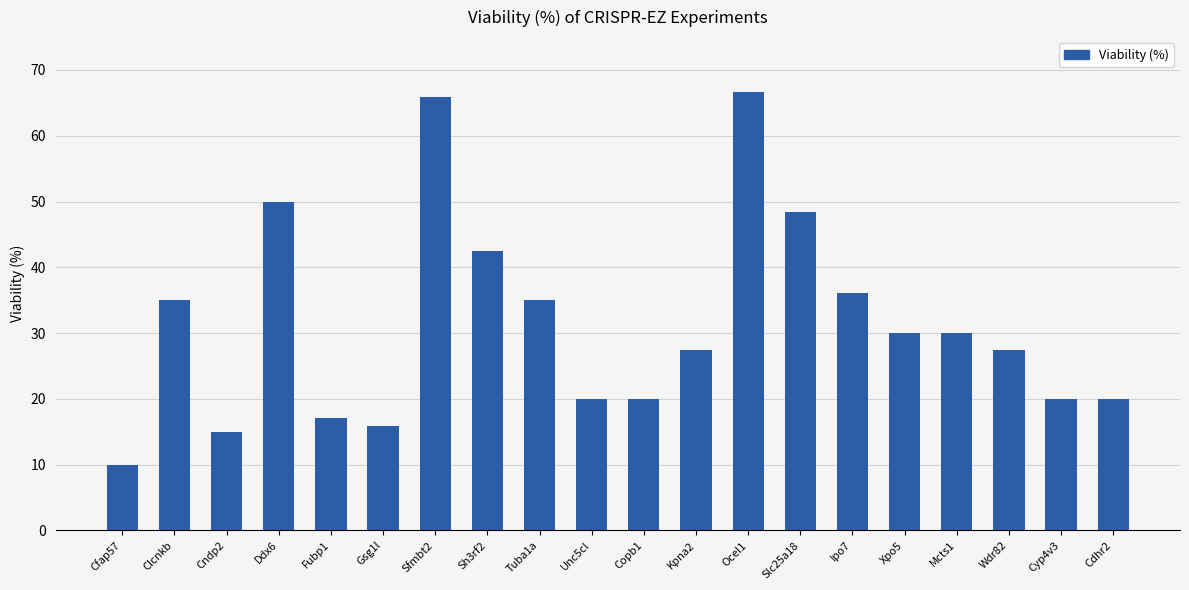

Reading left to right, transcribe all the data shown in this chart.

10.0	35.0	15.0	50.0	17.1	15.9	65.9	42.5	35.0	20.0	20.0	27.5	66.7	48.5	36.1	30.0	30.0	27.5	20.0	20.0